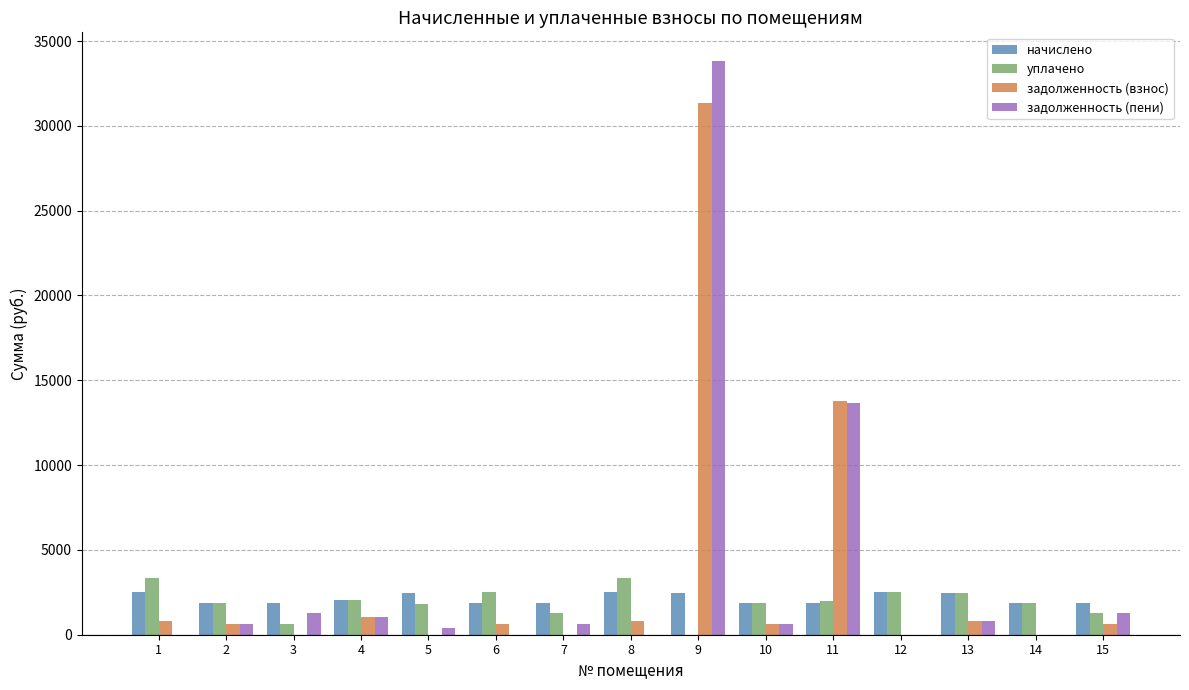

What is the sum of the начислено values at 1 and 8?

5000.3